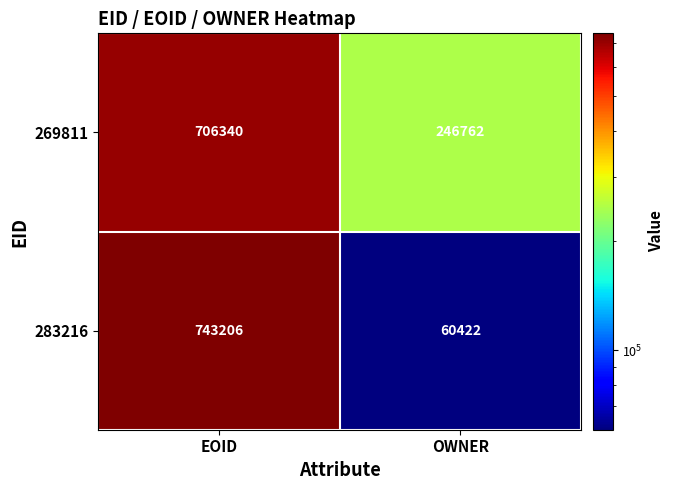

The value of 269811 at OWNER is 56436. True or false?

False